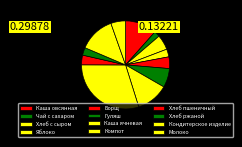

Does Хлеб ржаной represent more than half of the total?

No